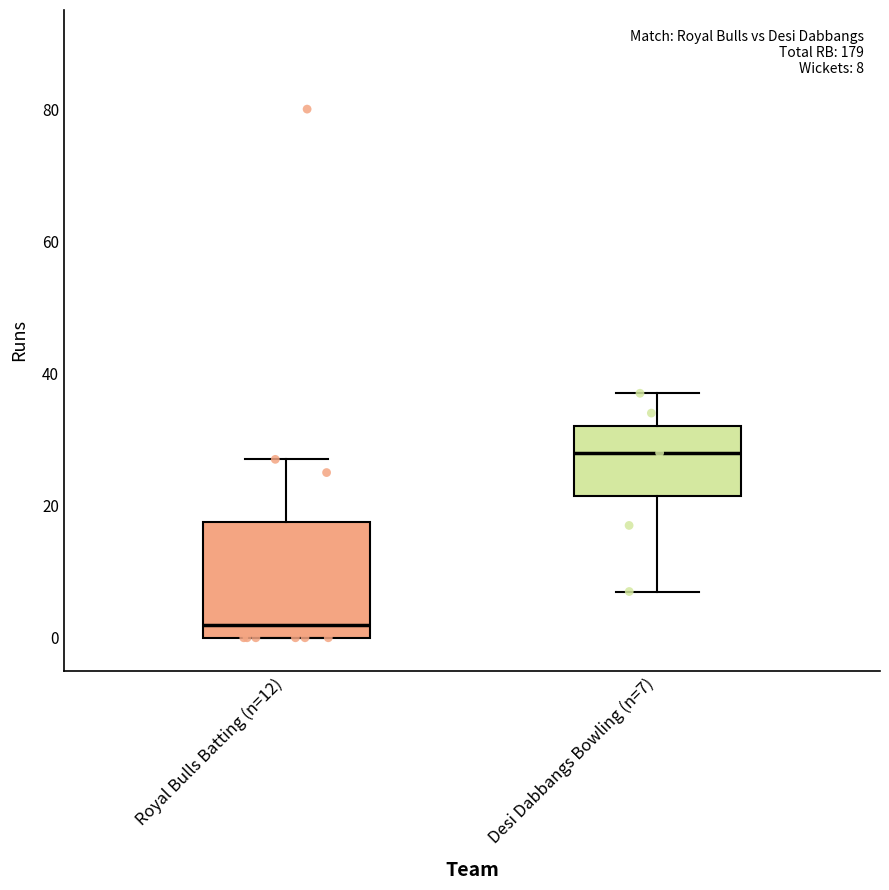

Comparing the boxes themselves (not the whiskers), which one is the tallest?

Royal Bulls Batting (n=12)